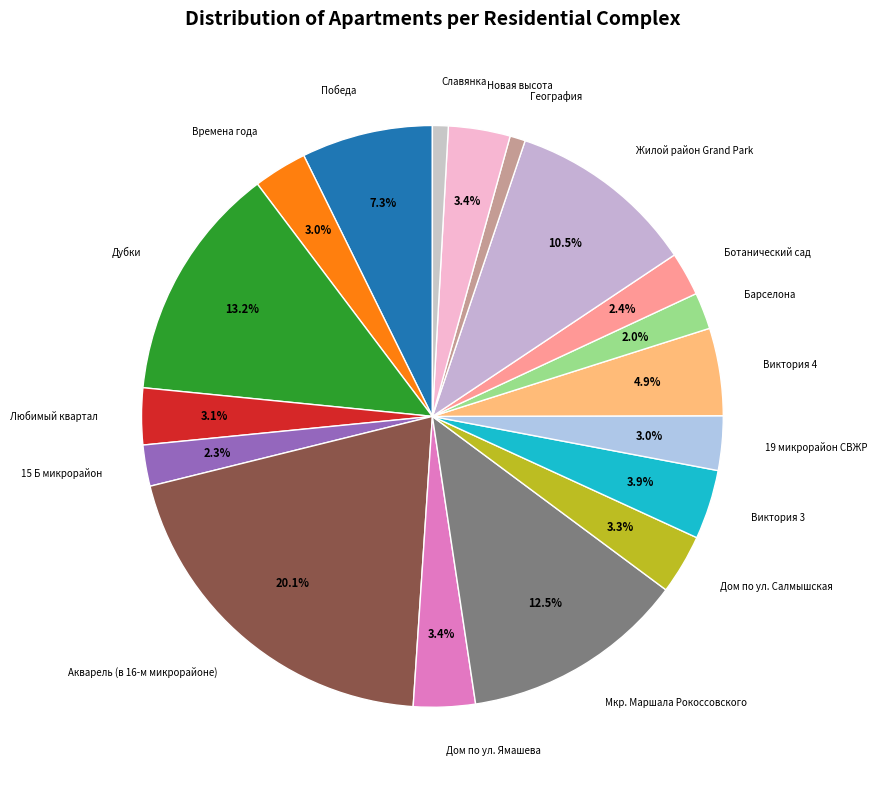

How many slices are in this pie chart?

18